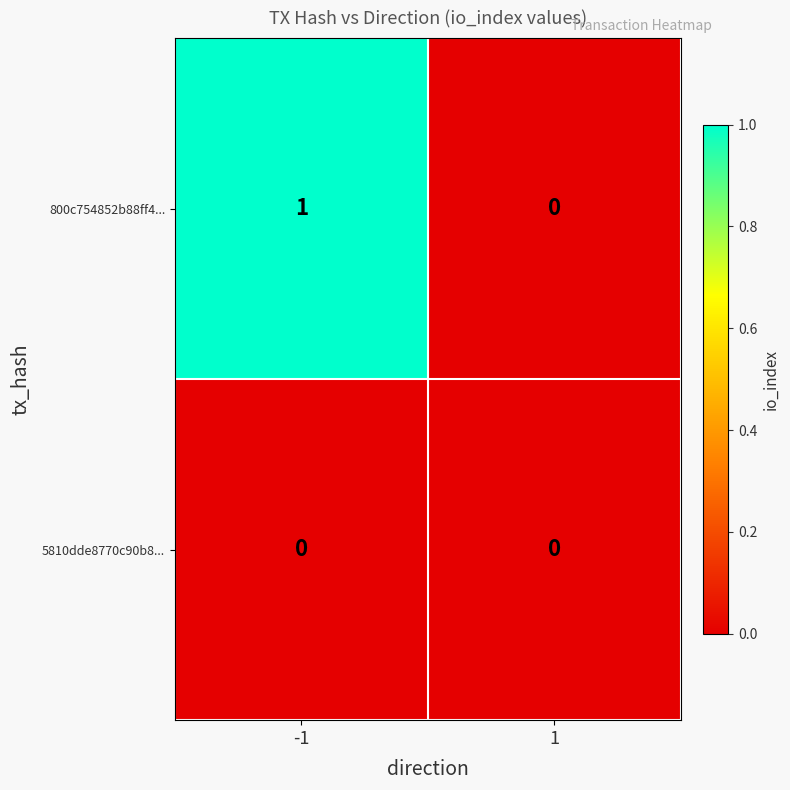

Between -1 and 1, which series saw the biggest shift?

800c754852b88ff4...